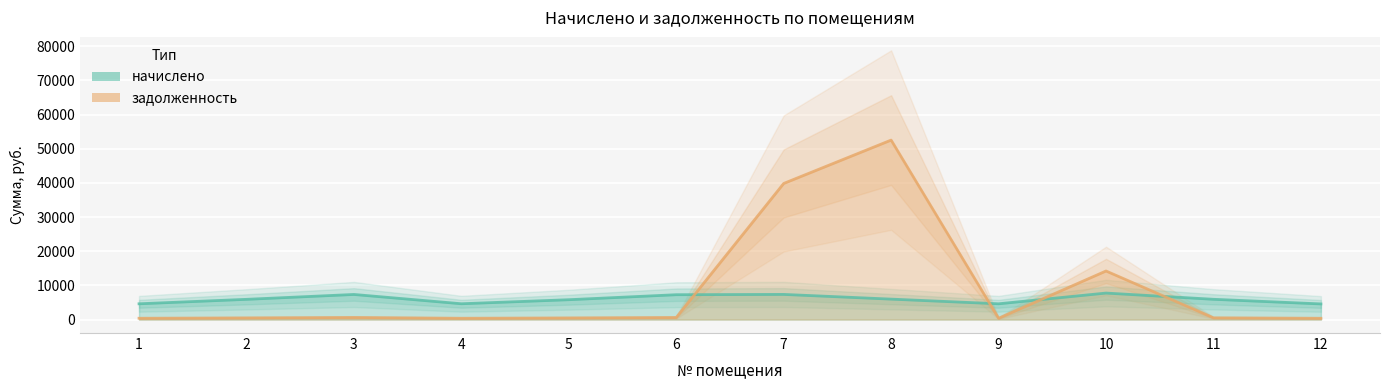

Reading left to right, extract all data points from this chart.

начислено: 1=4617.0	2=5922.1	3=7350.2	4=4629.4	5=5811.2	6=7276.4	7=7362.6	8=5983.7	9=4617.0	10=7756.6	11=5934.4	12=4580.0
задолженность: 1=384.8	2=493.5	3=612.5	4=385.8	5=484.3	6=606.0	7=39837.6	8=52531.6	9=384.8	10=14217.3	11=513.3	12=381.7